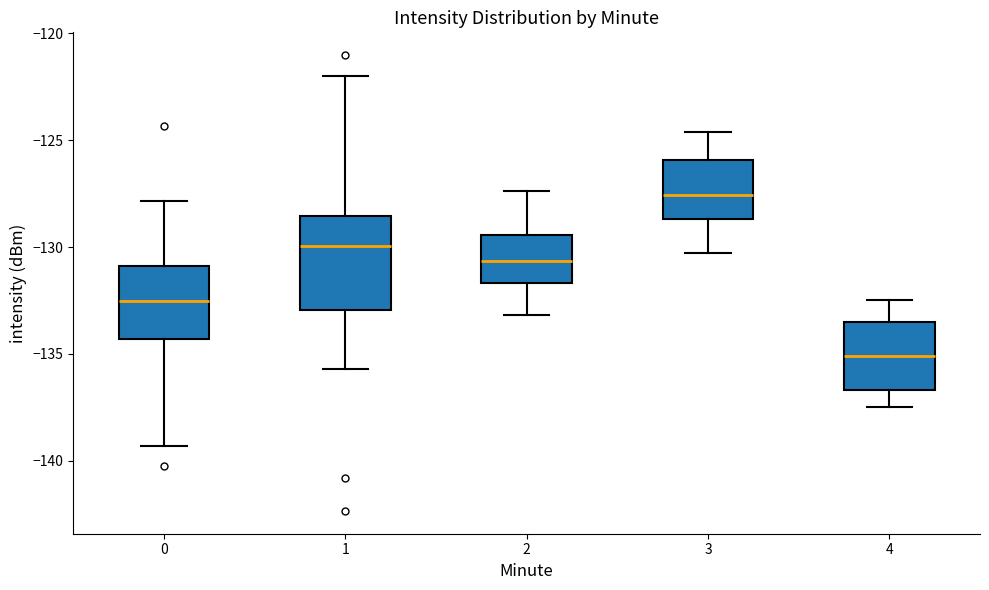

Which box is the tallest, from its lower edge to its upper edge?

1